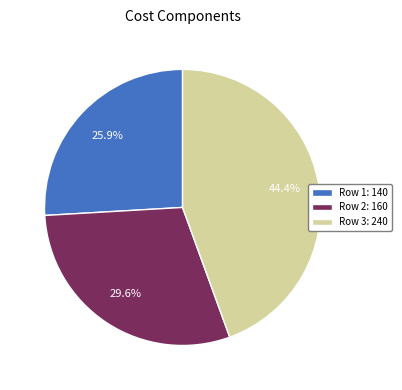

Count the number of slices in the pie.

3